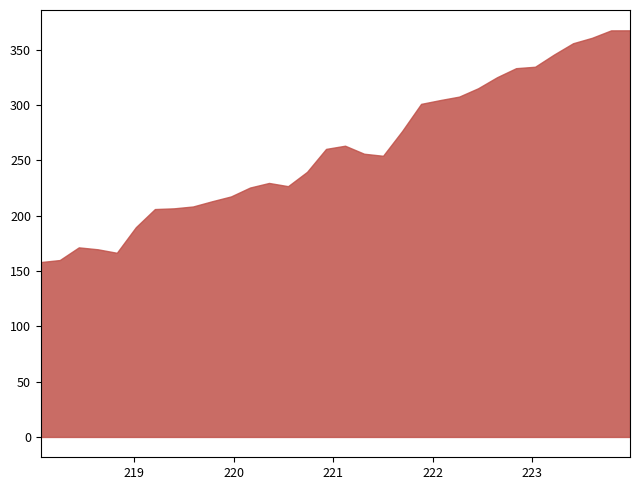

What is the difference between the maximum and minimum values?

209.4